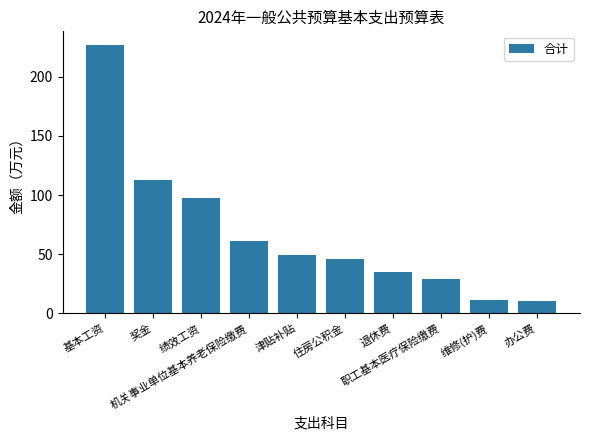

Where is the data nearest to the value 118?

奖金